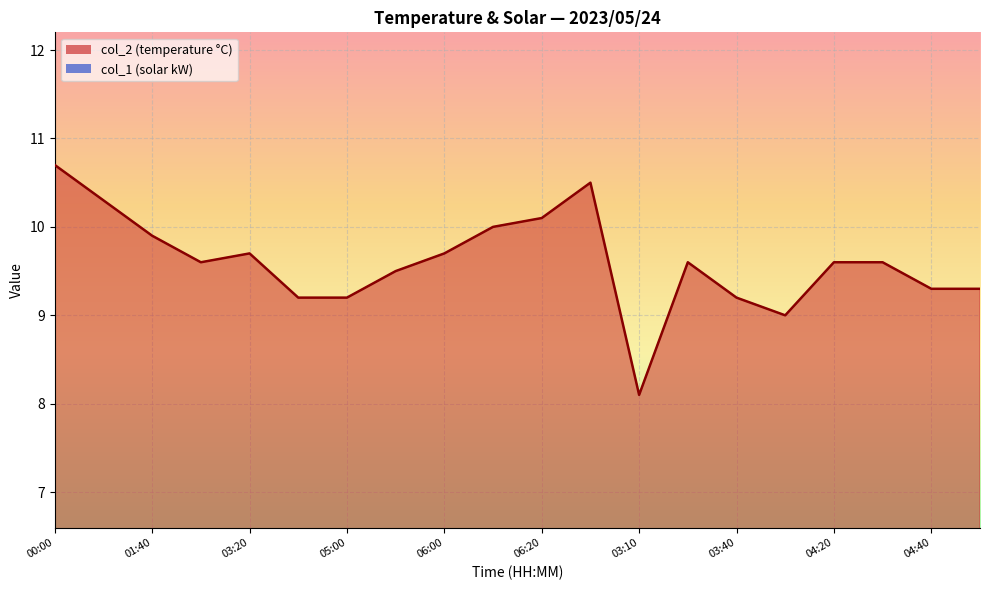

How many distinct data groups are displayed?

2